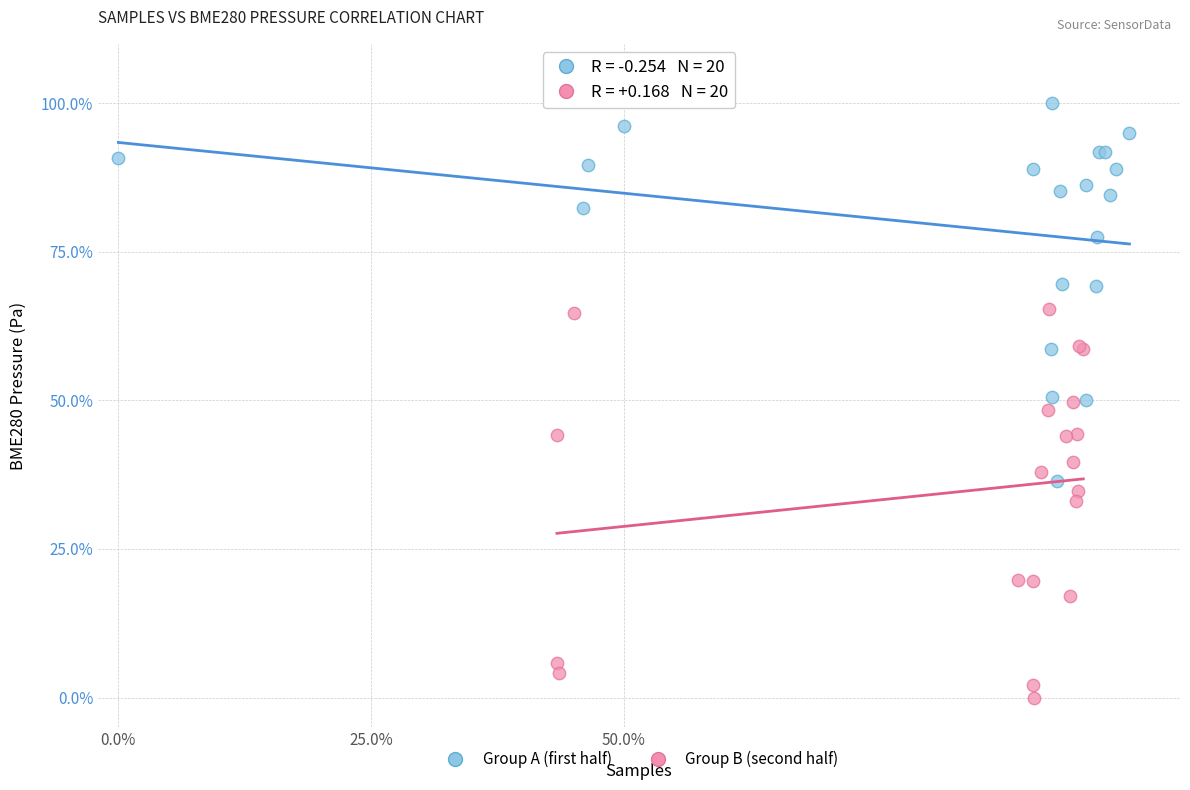

Which series reaches the maximum Y coordinate?

Group A (first half)